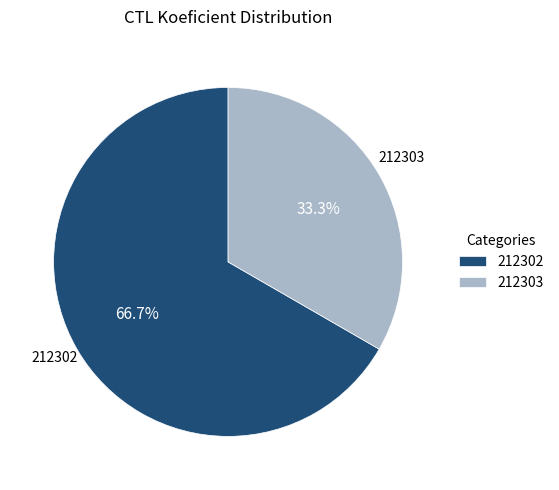

Which has a higher value, 212303 or 212302?

212302